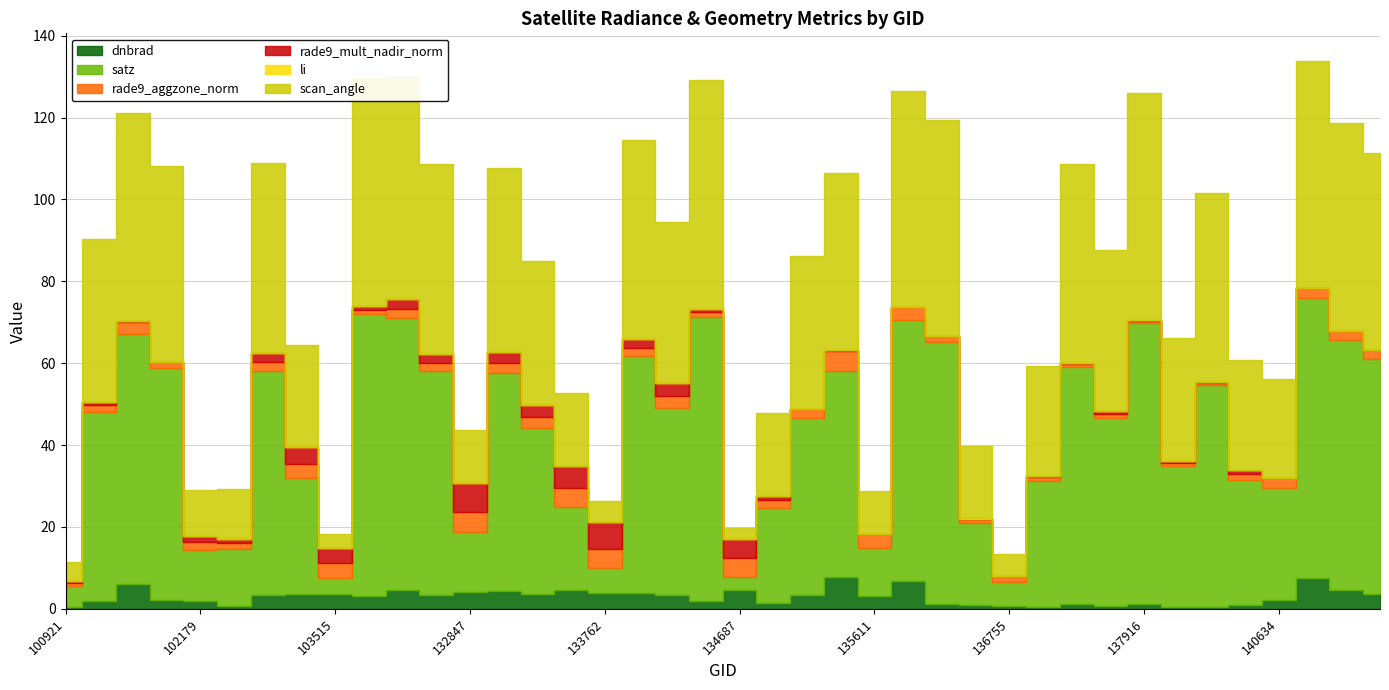

How many data points in dnbrad are less than 3?

18